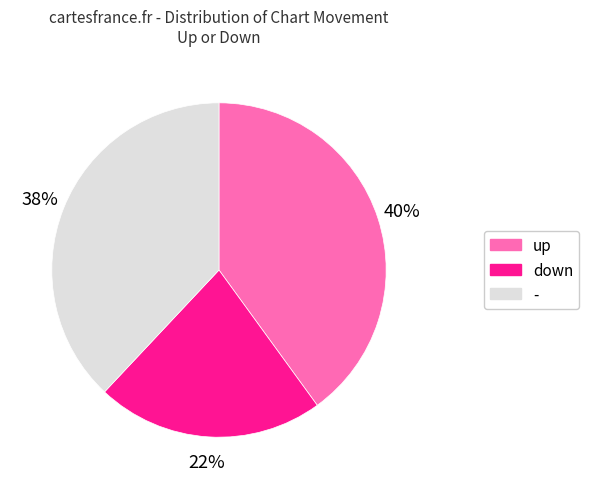

How many segments does this pie chart have?

3